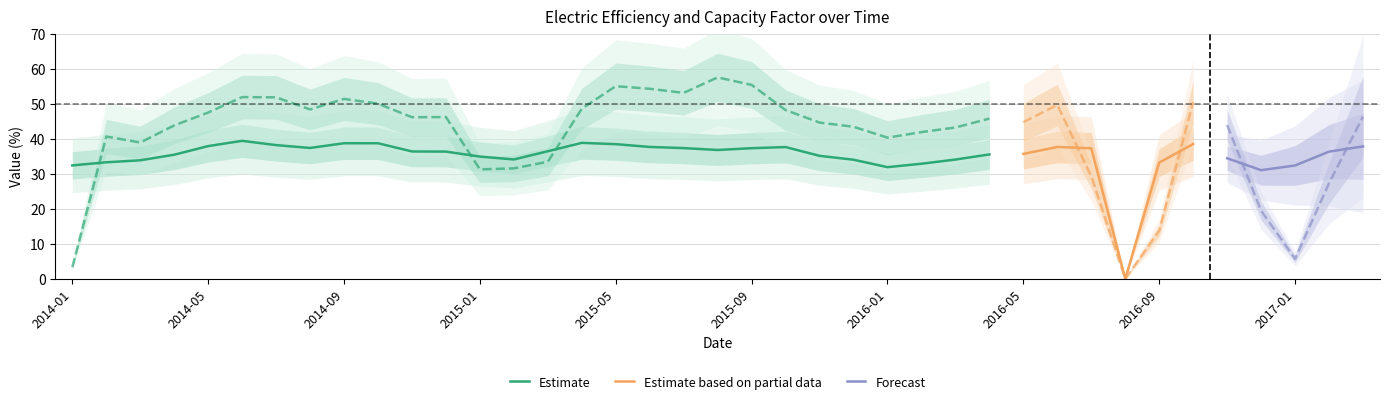

True or false: Electric Efficiency and Capacity Factor cross at least once.

True